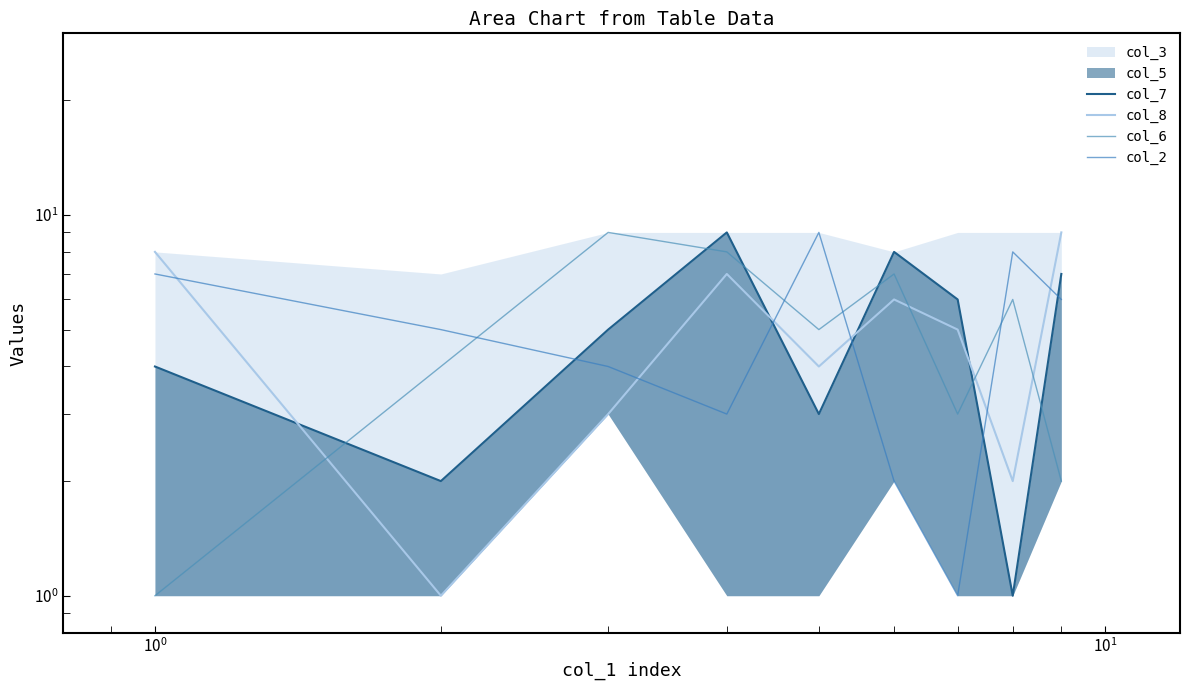

What is the highest value of the col_6 series?

9